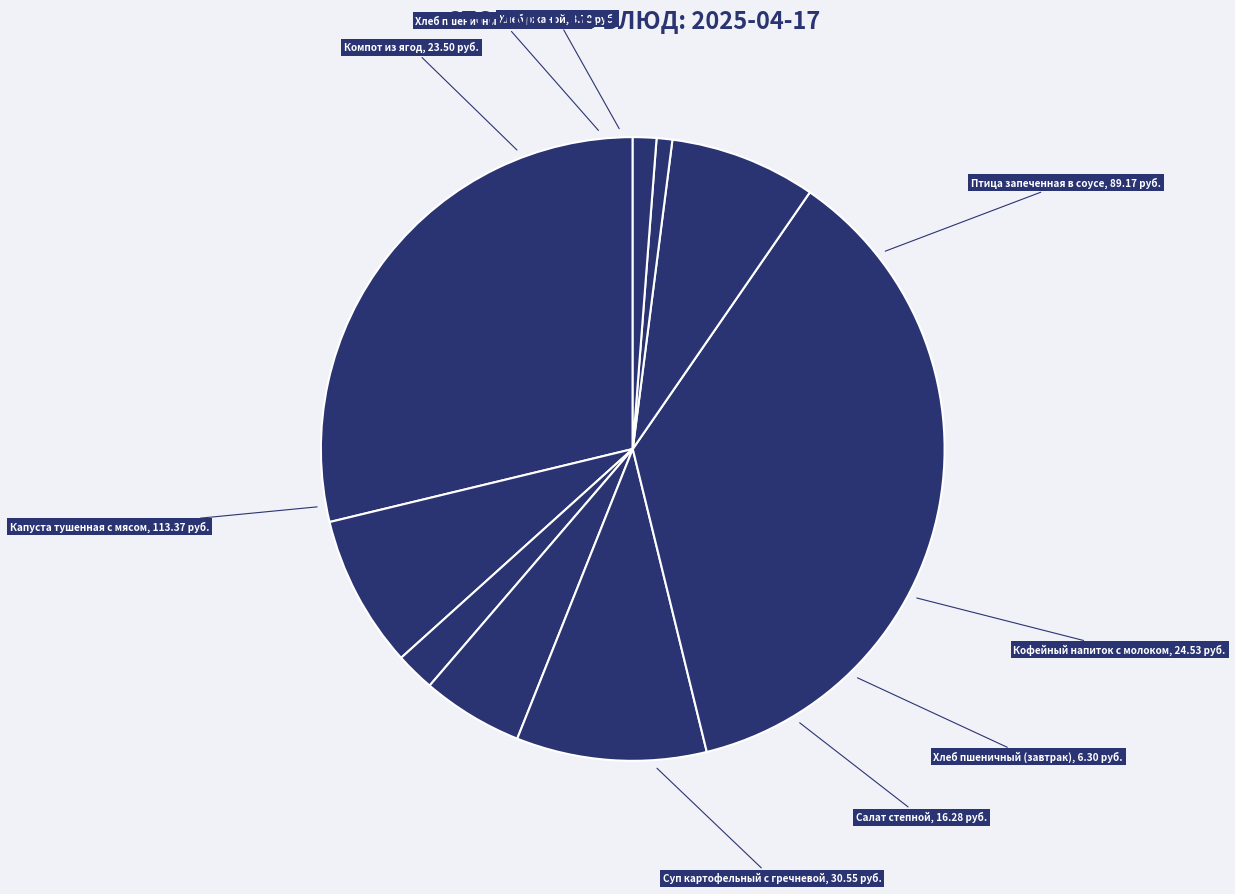

How many slices are in this pie chart?

9